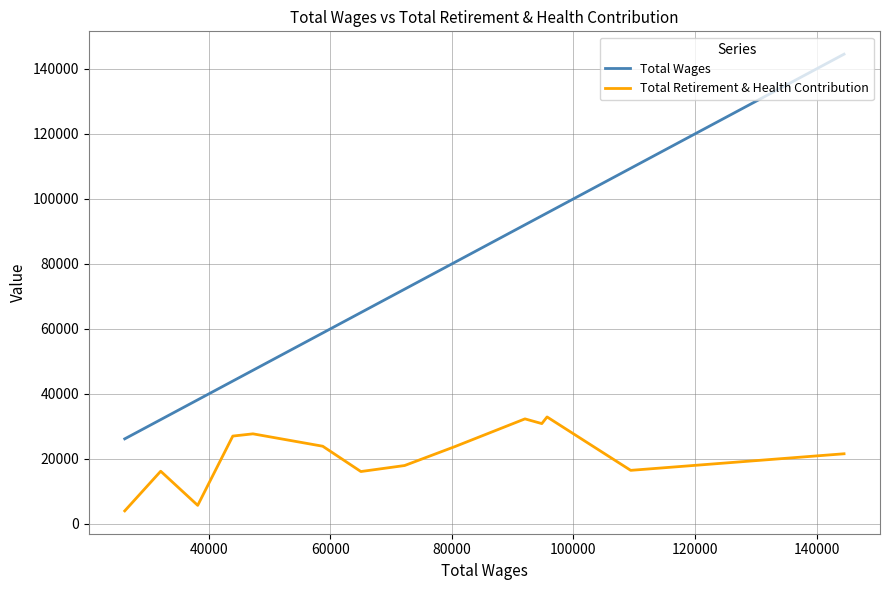

What is the maximum value for Total Wages?

144528